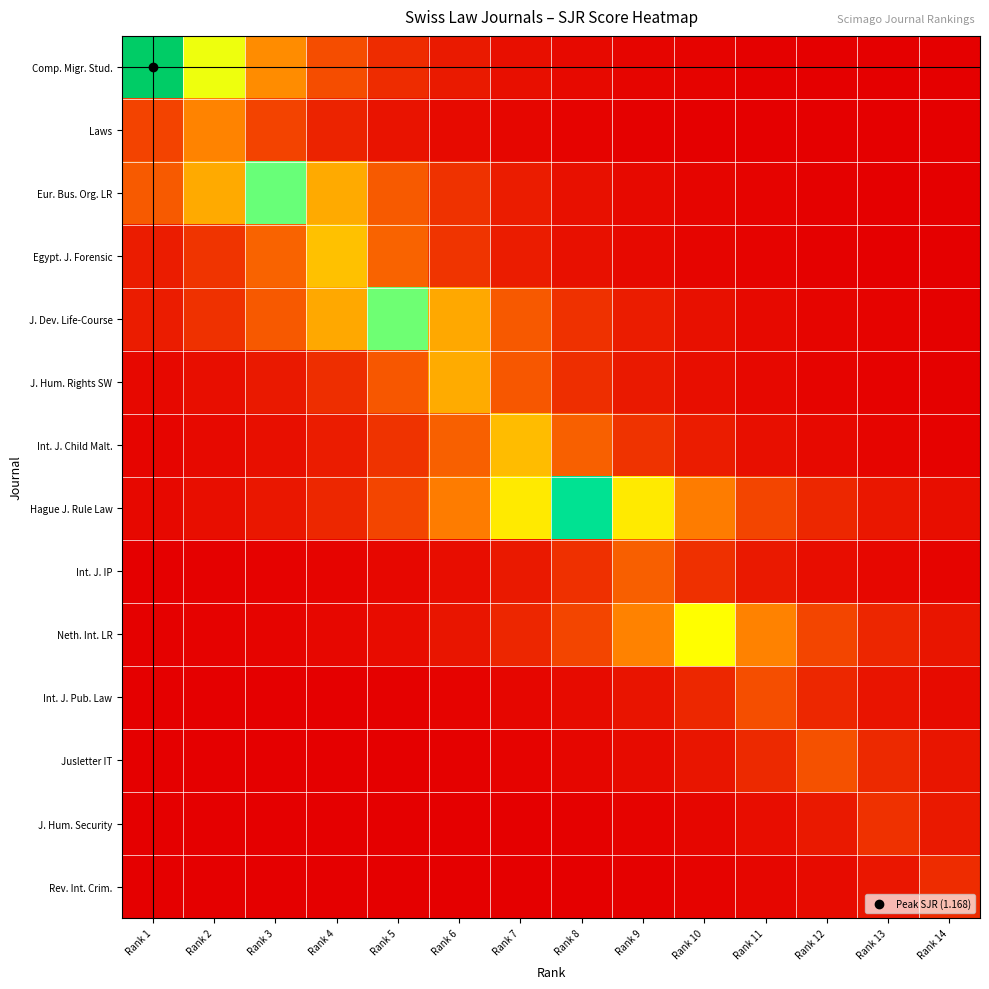

Reading left to right, list all the values displayed in this chart.

Comp. Migr. Stud.: Rank 1=1.2	Rank 2=0.6	Rank 3=0.3	Rank 4=0.2	Rank 5=0.1	Rank 6=0.1	Rank 7=0.0	Rank 8=0.0	Rank 9=0.0	Rank 10=0.0	Rank 11=0.0	Rank 12=0.0	Rank 13=0.0	Rank 14=0.0
Laws: Rank 1=0.2	Rank 2=0.3	Rank 3=0.2	Rank 4=0.1	Rank 5=0.0	Rank 6=0.0	Rank 7=0.0	Rank 8=0.0	Rank 9=0.0	Rank 10=0.0	Rank 11=0.0	Rank 12=0.0	Rank 13=0.0	Rank 14=0.0
Eur. Bus. Org. LR: Rank 1=0.2	Rank 2=0.4	Rank 3=0.8	Rank 4=0.4	Rank 5=0.2	Rank 6=0.1	Rank 7=0.1	Rank 8=0.0	Rank 9=0.0	Rank 10=0.0	Rank 11=0.0	Rank 12=0.0	Rank 13=0.0	Rank 14=0.0
Egypt. J. Forensic: Rank 1=0.1	Rank 2=0.1	Rank 3=0.2	Rank 4=0.4	Rank 5=0.2	Rank 6=0.1	Rank 7=0.1	Rank 8=0.0	Rank 9=0.0	Rank 10=0.0	Rank 11=0.0	Rank 12=0.0	Rank 13=0.0	Rank 14=0.0
J. Dev. Life-Course: Rank 1=0.1	Rank 2=0.1	Rank 3=0.2	Rank 4=0.4	Rank 5=0.8	Rank 6=0.4	Rank 7=0.2	Rank 8=0.1	Rank 9=0.1	Rank 10=0.0	Rank 11=0.0	Rank 12=0.0	Rank 13=0.0	Rank 14=0.0
J. Hum. Rights SW: Rank 1=0.0	Rank 2=0.0	Rank 3=0.1	Rank 4=0.1	Rank 5=0.2	Rank 6=0.4	Rank 7=0.2	Rank 8=0.1	Rank 9=0.1	Rank 10=0.0	Rank 11=0.0	Rank 12=0.0	Rank 13=0.0	Rank 14=0.0
Int. J. Child Malt.: Rank 1=0.0	Rank 2=0.0	Rank 3=0.0	Rank 4=0.1	Rank 5=0.1	Rank 6=0.2	Rank 7=0.4	Rank 8=0.2	Rank 9=0.1	Rank 10=0.1	Rank 11=0.0	Rank 12=0.0	Rank 13=0.0	Rank 14=0.0
Hague J. Rule Law: Rank 1=0.0	Rank 2=0.0	Rank 3=0.1	Rank 4=0.1	Rank 5=0.2	Rank 6=0.3	Rank 7=0.5	Rank 8=1.0	Rank 9=0.5	Rank 10=0.3	Rank 11=0.2	Rank 12=0.1	Rank 13=0.1	Rank 14=0.0
Int. J. IP: Rank 1=0.0	Rank 2=0.0	Rank 3=0.0	Rank 4=0.0	Rank 5=0.0	Rank 6=0.0	Rank 7=0.1	Rank 8=0.1	Rank 9=0.2	Rank 10=0.1	Rank 11=0.1	Rank 12=0.0	Rank 13=0.0	Rank 14=0.0
Neth. Int. LR: Rank 1=0.0	Rank 2=0.0	Rank 3=0.0	Rank 4=0.0	Rank 5=0.0	Rank 6=0.1	Rank 7=0.1	Rank 8=0.2	Rank 9=0.3	Rank 10=0.6	Rank 11=0.3	Rank 12=0.2	Rank 13=0.1	Rank 14=0.1
Int. J. Pub. Law: Rank 1=0.0	Rank 2=0.0	Rank 3=0.0	Rank 4=0.0	Rank 5=0.0	Rank 6=0.0	Rank 7=0.0	Rank 8=0.0	Rank 9=0.0	Rank 10=0.1	Rank 11=0.2	Rank 12=0.1	Rank 13=0.0	Rank 14=0.0
Jusletter IT: Rank 1=0.0	Rank 2=0.0	Rank 3=0.0	Rank 4=0.0	Rank 5=0.0	Rank 6=0.0	Rank 7=0.0	Rank 8=0.0	Rank 9=0.0	Rank 10=0.1	Rank 11=0.1	Rank 12=0.2	Rank 13=0.1	Rank 14=0.1
J. Hum. Security: Rank 1=0.0	Rank 2=0.0	Rank 3=0.0	Rank 4=0.0	Rank 5=0.0	Rank 6=0.0	Rank 7=0.0	Rank 8=0.0	Rank 9=0.0	Rank 10=0.0	Rank 11=0.0	Rank 12=0.1	Rank 13=0.1	Rank 14=0.1
Rev. Int. Crim.: Rank 1=0.0	Rank 2=0.0	Rank 3=0.0	Rank 4=0.0	Rank 5=0.0	Rank 6=0.0	Rank 7=0.0	Rank 8=0.0	Rank 9=0.0	Rank 10=0.0	Rank 11=0.0	Rank 12=0.0	Rank 13=0.1	Rank 14=0.1